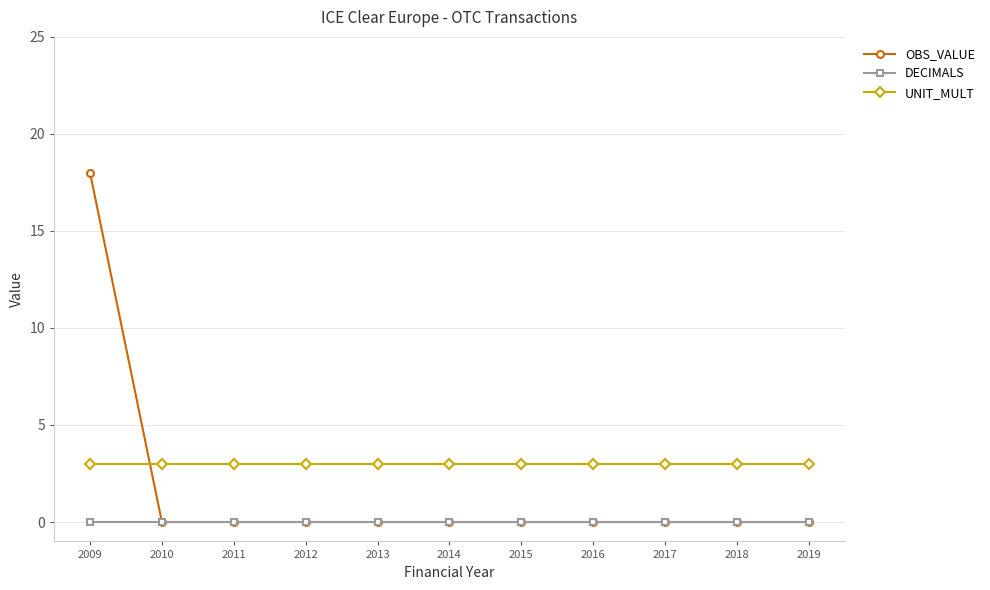

Is the value of UNIT_MULT at 2013 greater than the value of OBS_VALUE at 2015?

Yes